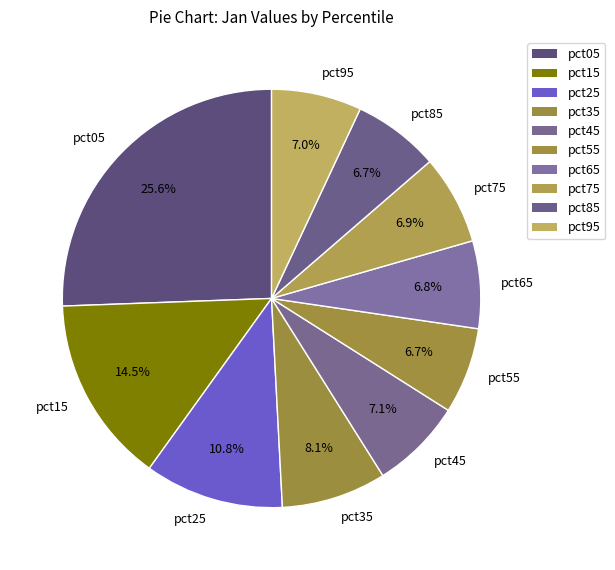

What is the ratio of the value at pct45 to the value at pct15?

0.5